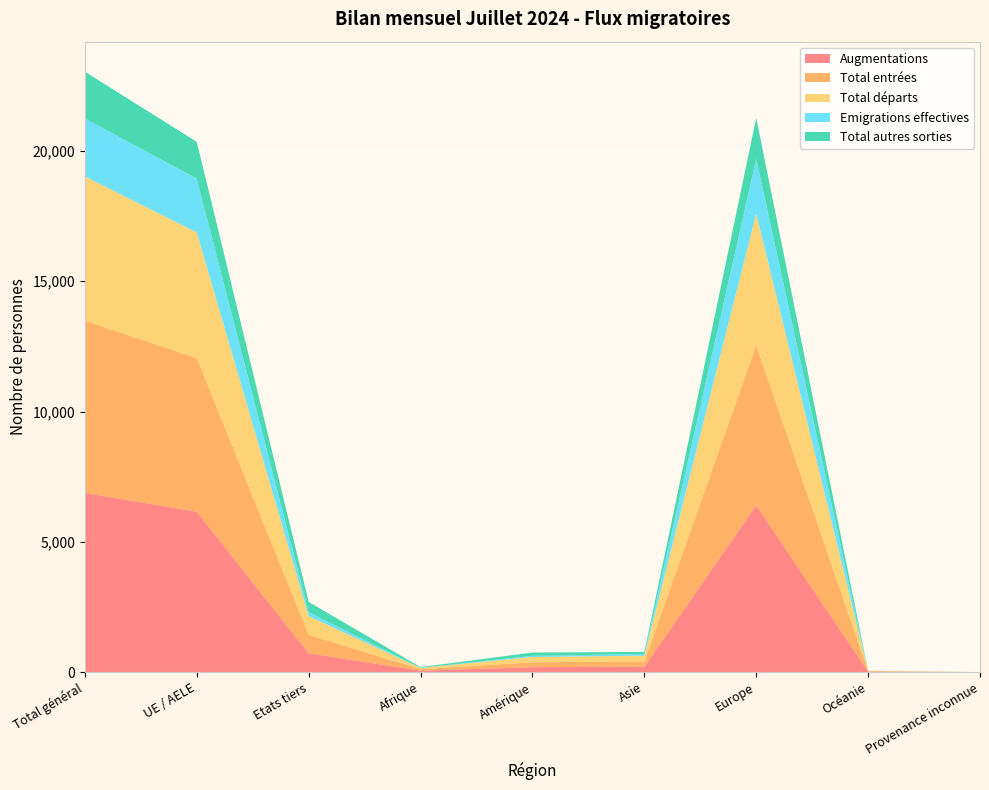

Reading right to left, extract all data points from this chart.

Augmentations: 0	21	6403	207	190	57	723	6155	6878
Total entrées: 0	21	6142	198	189	55	710	5895	6605
Total départs: 0	9	5048	228	204	48	718	4819	5537
Emigrations effectives: 0	2	2105	65	43	6	152	2069	2221
Total autres sorties: 0	2	1565	77	126	27	390	1407	1797